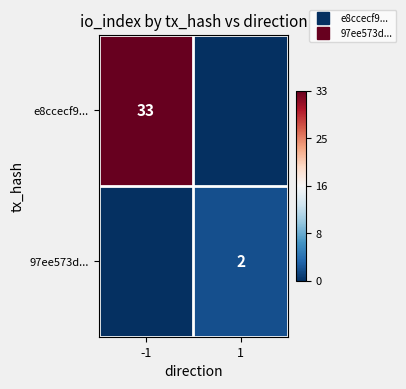

Rank the series by their maximum value, from lowest to highest.

97ee573d..., e8ccecf9...